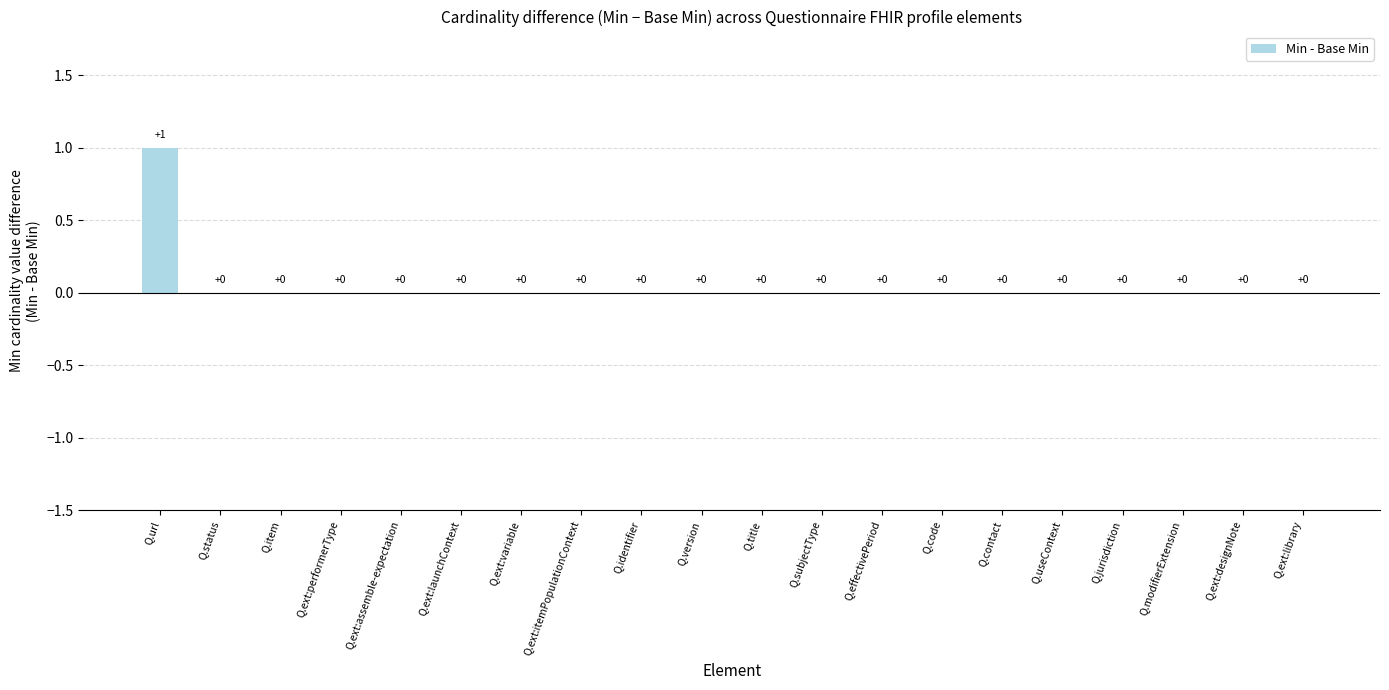

What value does the data have at Q.url?

1